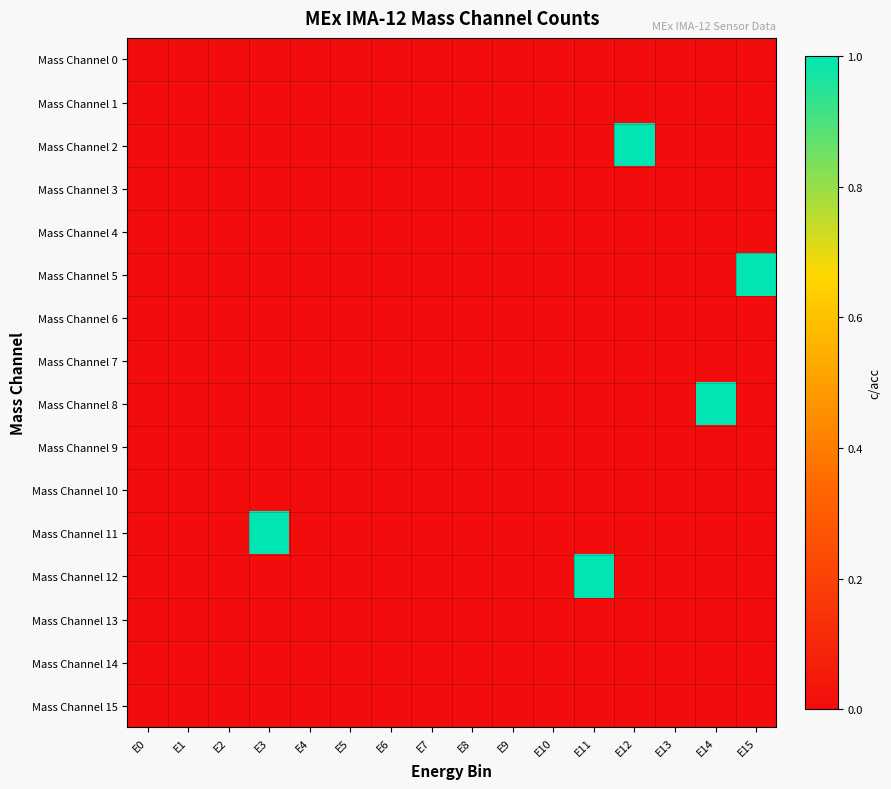

How many distinct data groups are displayed?

16